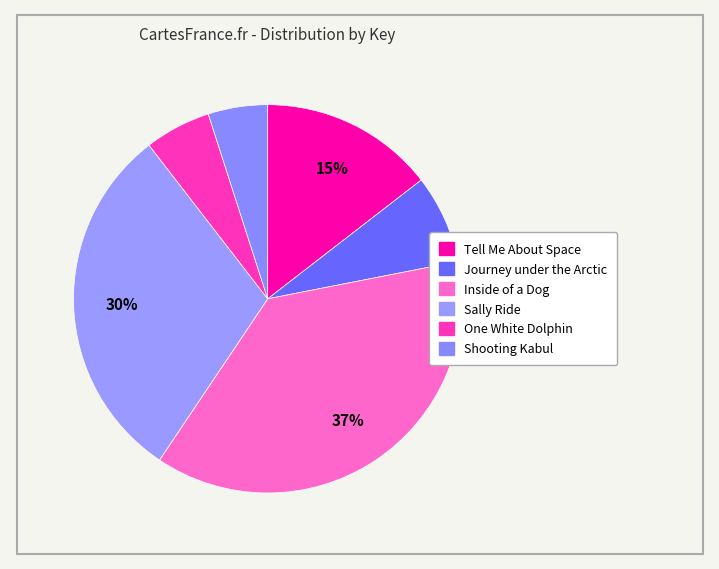

Is One White Dolphin the majority of the pie?

No